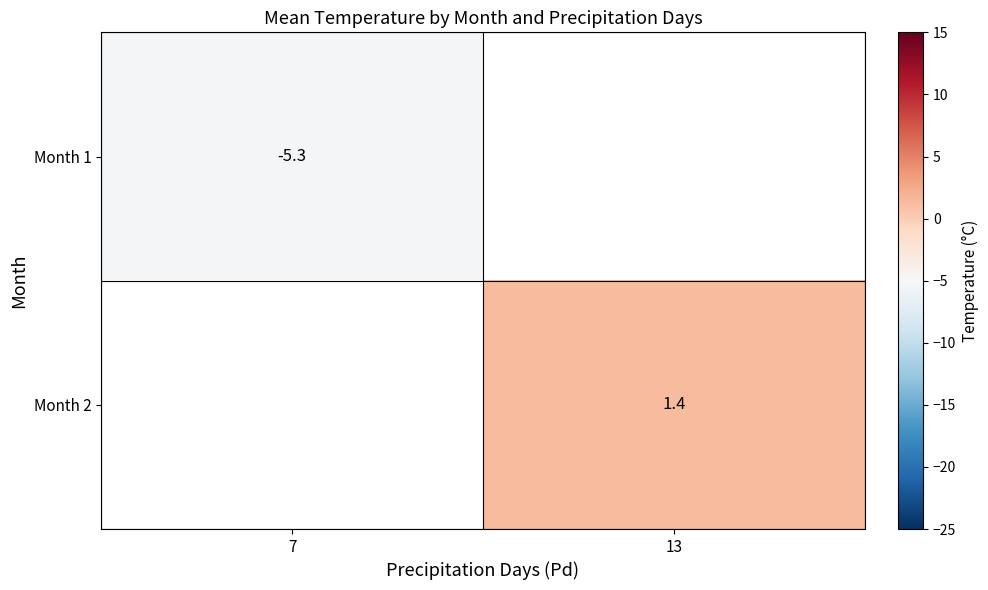

The Month 2 series shows 1.4 at 13. True or false?

True